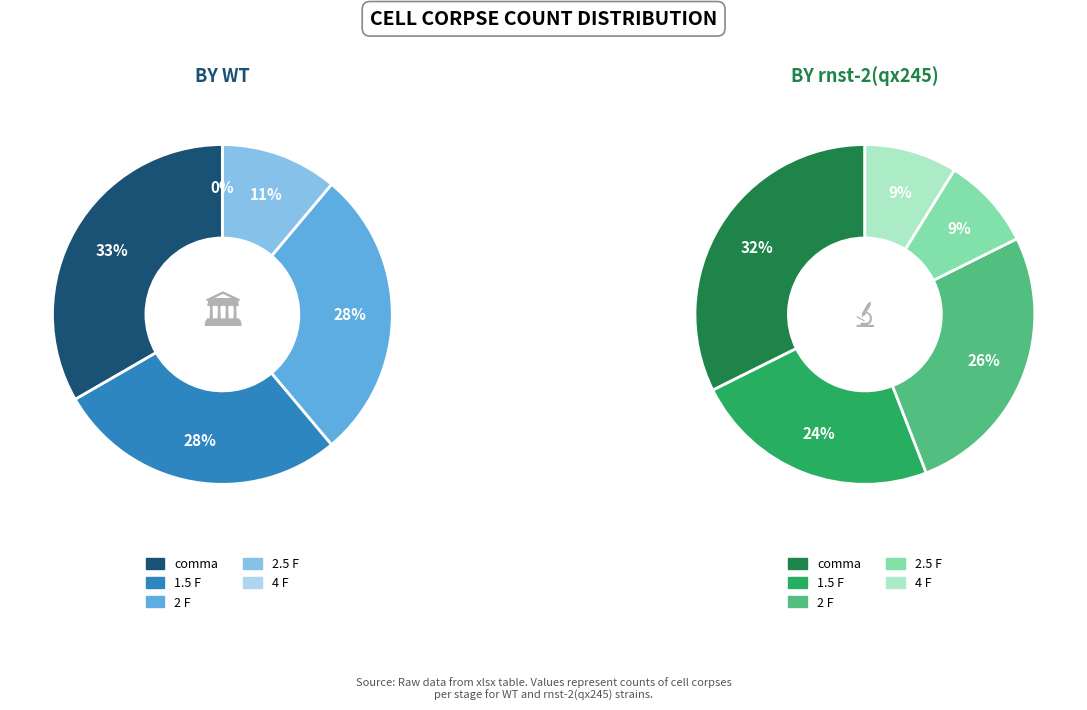

To the nearest percent, what percentage of the pie is 2.5 F?

9%